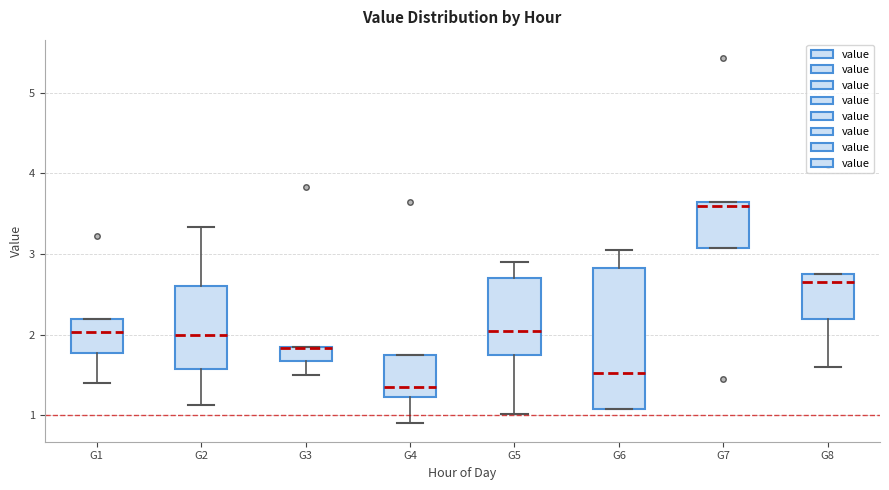

Reading left to right, read every box against the y-axis: the position of its median line, the range the box covers, and the ends of its whiskers. The values are not printed on the chart, so give them approximately, as read against the axis.

G1: median 2.0, box 1.8 to 2.2, whiskers 1.4 to 2.2
G2: median 2.0, box 1.6 to 2.6, whiskers 1.1 to 3.3
G3: median 1.8, box 1.7 to 1.9, whiskers 1.5 to 1.9
G4: median 1.4, box 1.2 to 1.8, whiskers 0.9 to 1.8
G5: median 2.1, box 1.8 to 2.7, whiskers 1.0 to 2.9
G6: median 1.5, box 1.1 to 2.8, whiskers 1.1 to 3.1
G7: median 3.6, box 3.1 to 3.7, whiskers 3.1 to 3.7
G8: median 2.7, box 2.2 to 2.8, whiskers 1.6 to 2.8